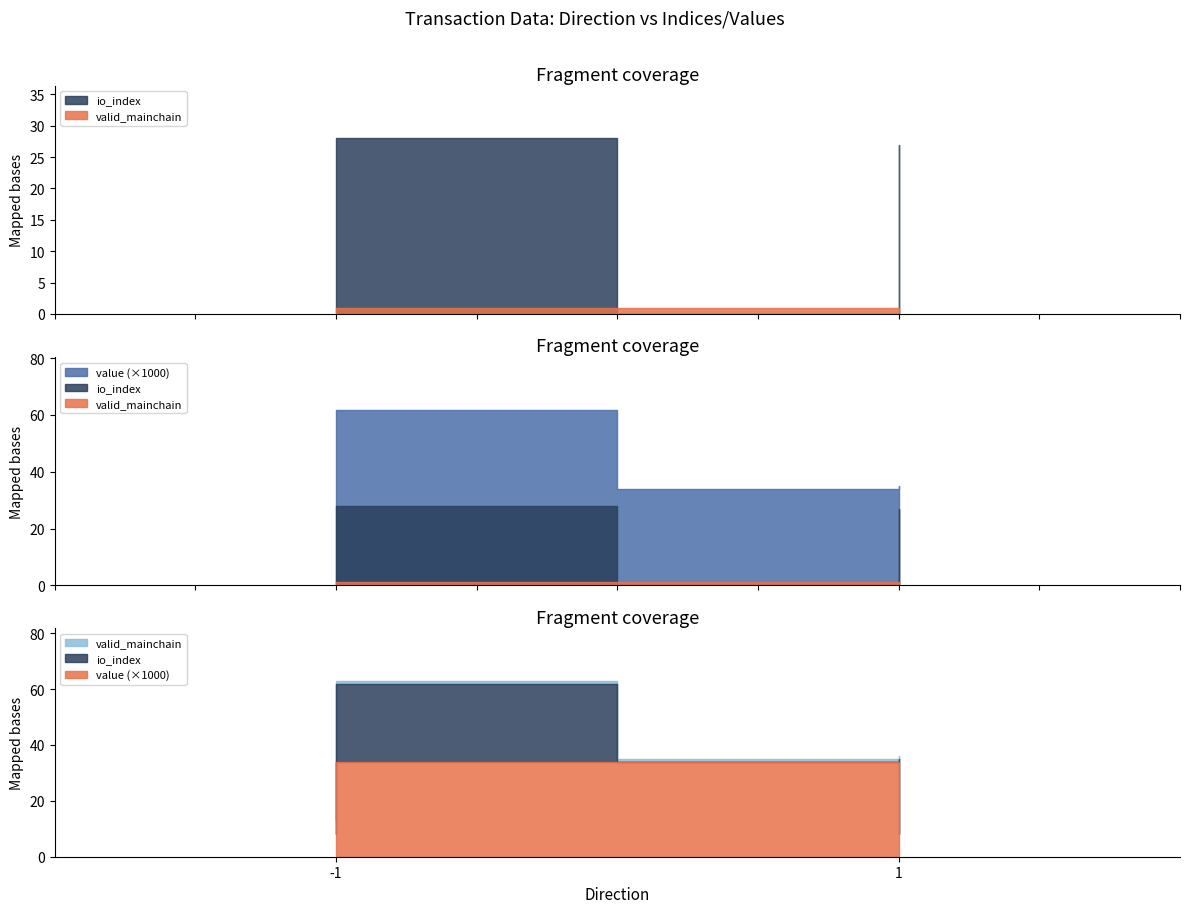

The io_index series shows 10.0 at 1. True or false?

False